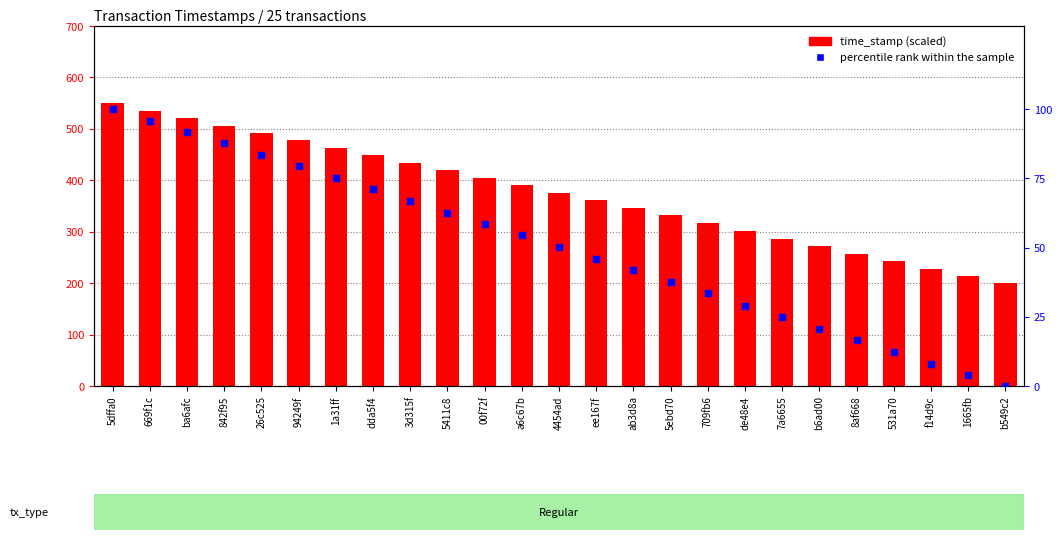

Is the value of time_stamp (scaled) at f14d9c greater than the value of percentile rank within the sample at 1665fb?

Yes